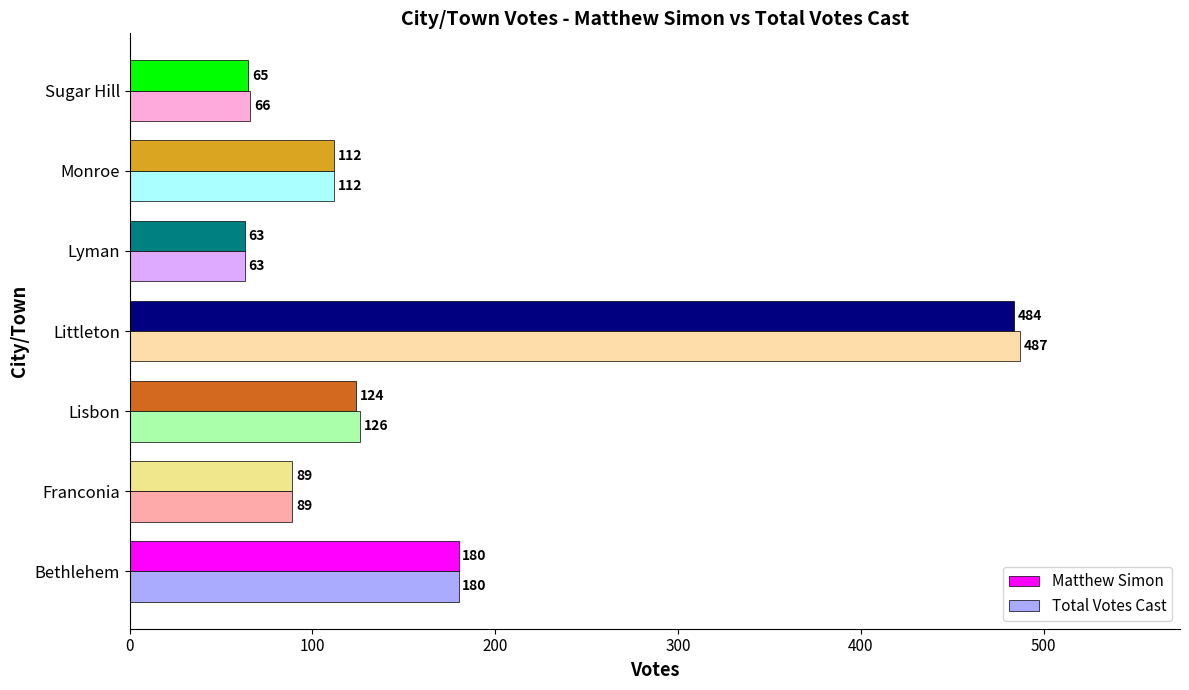

What is the approximate value of Matthew Simon at Lyman, to the nearest 10?

60